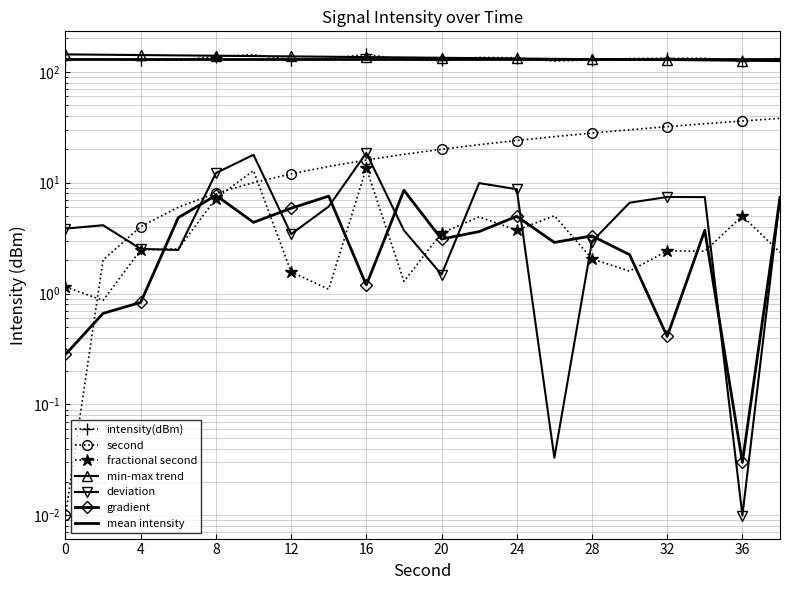

What is the difference between the maximum and minimum values in the second series?

38.0